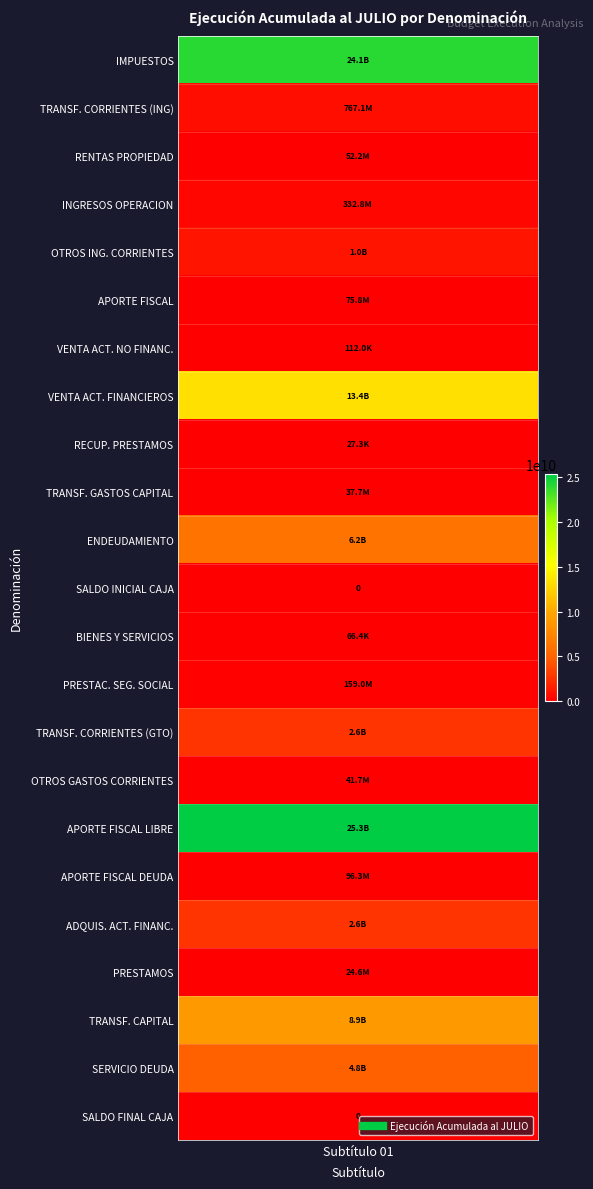

True or false: the data shows 2592608465 at 14.

True